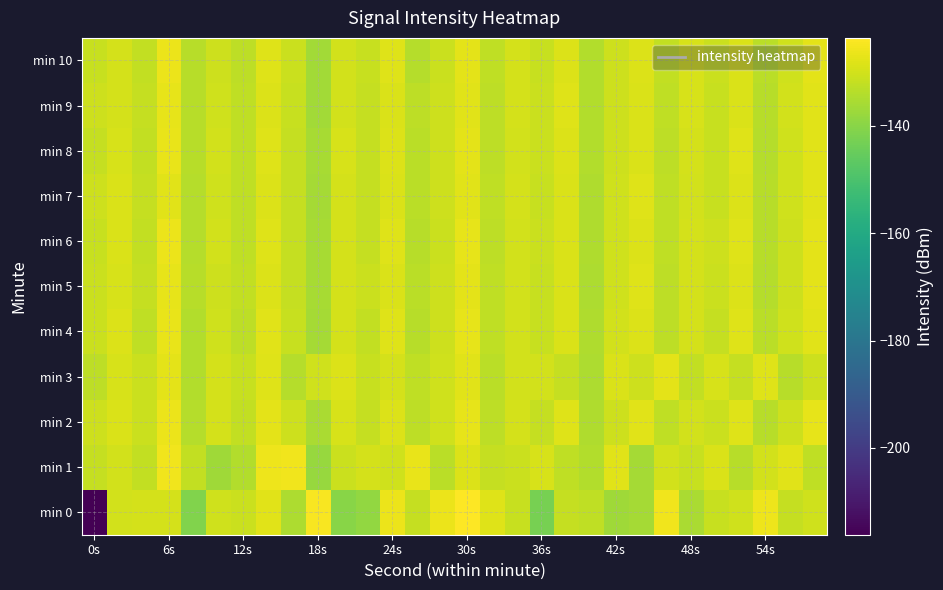

What is the greatest value displayed?

-123.6